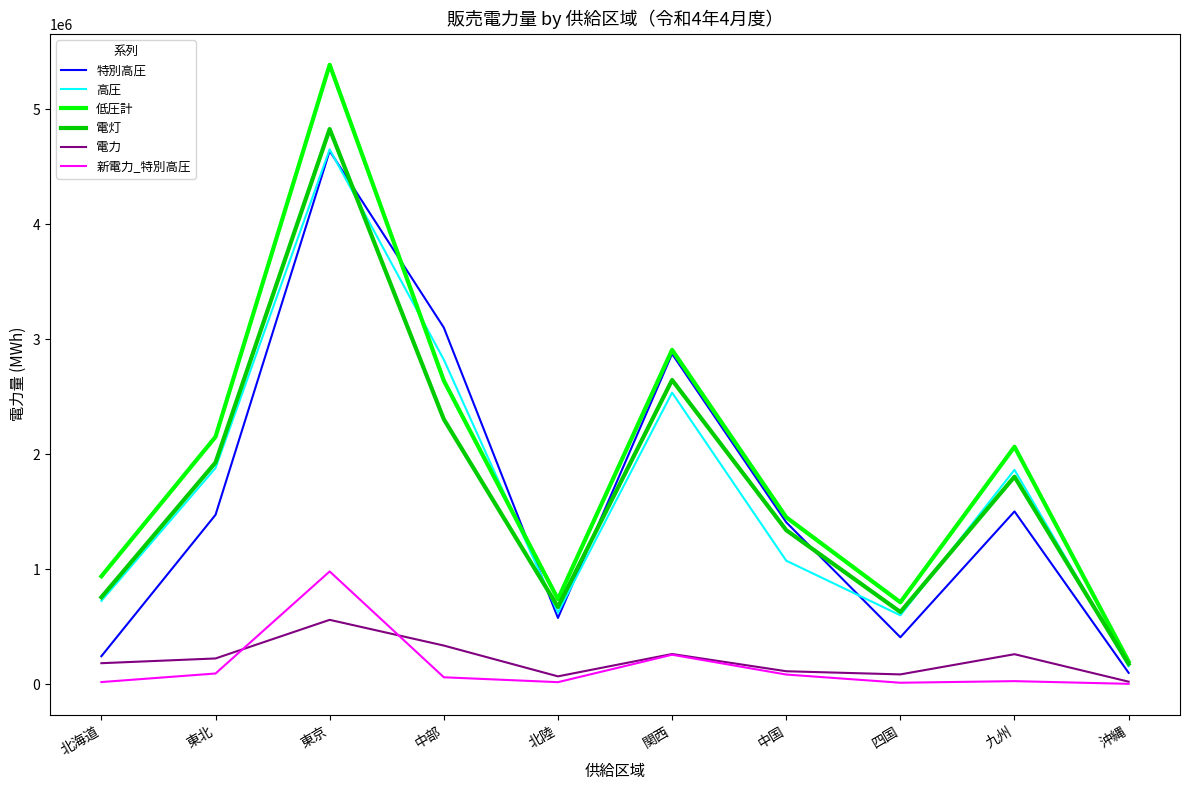

Does the chart have visible grid lines?

No